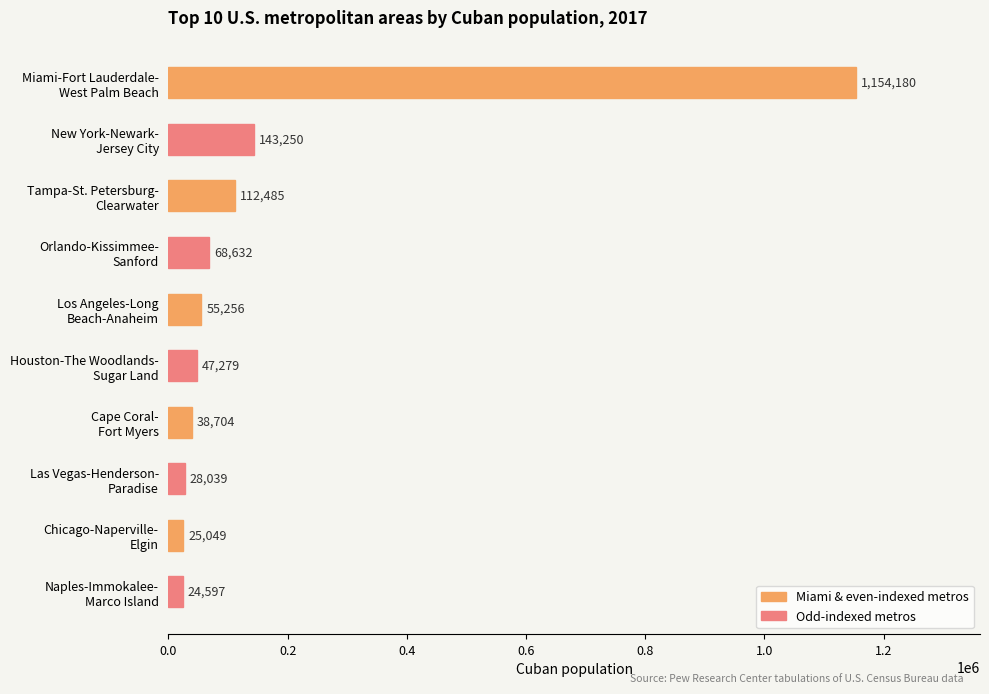

How many data points does each series have?

10